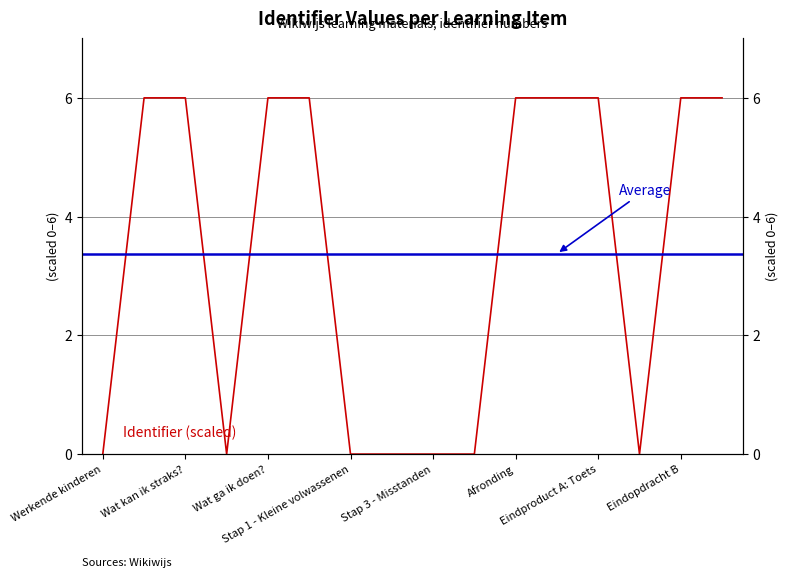

How many interior local peaks (higher than both neighbors) does the data have?

3